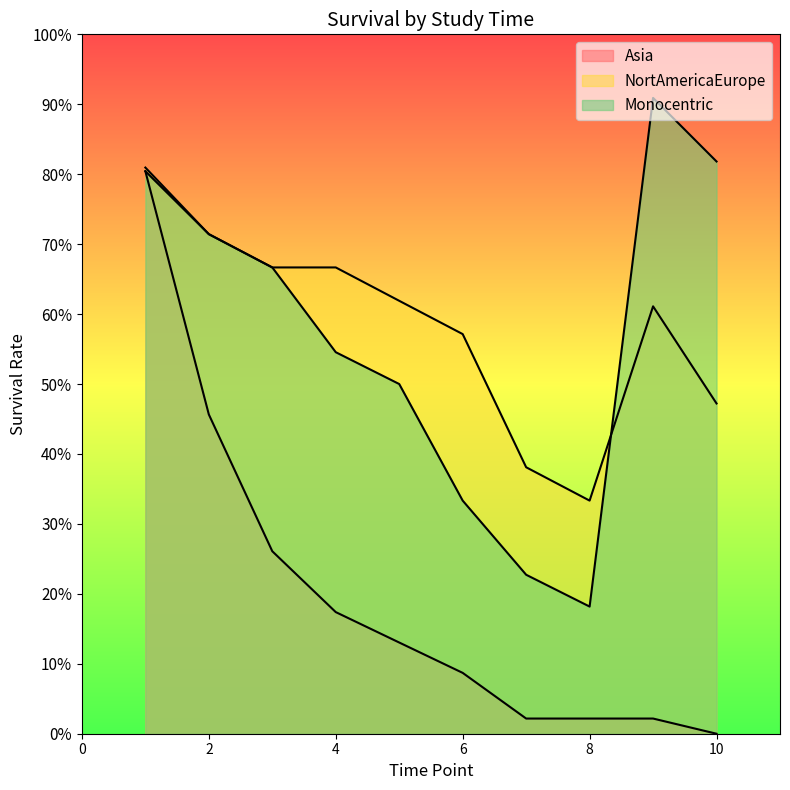

What is the sum of all Asia values?

2.0